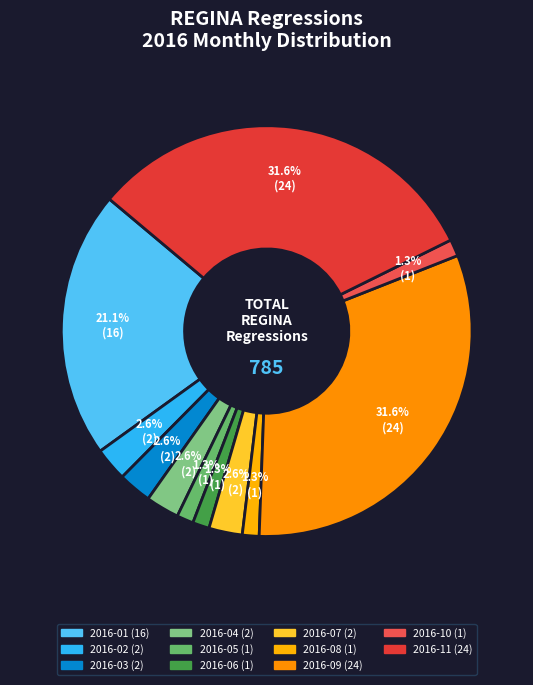

How many slices are in this pie chart?

11